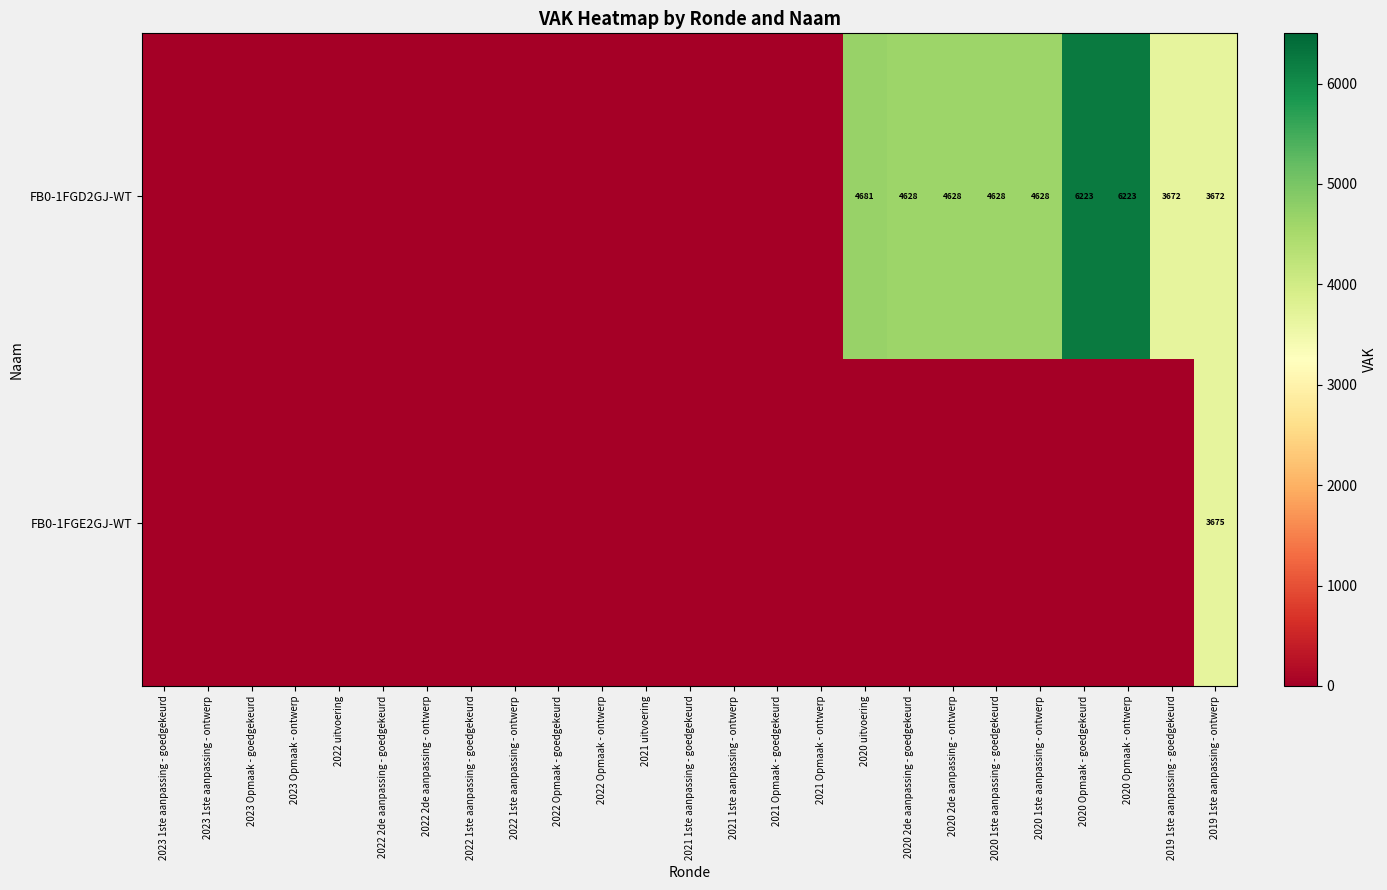

Count the number of categories in the chart.

25